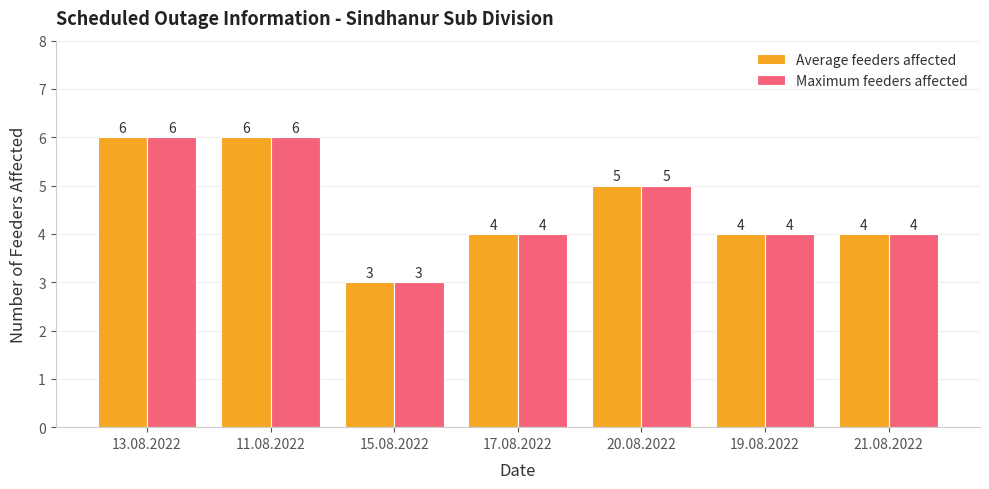

What is the total value across all series at 20.08.2022?

10